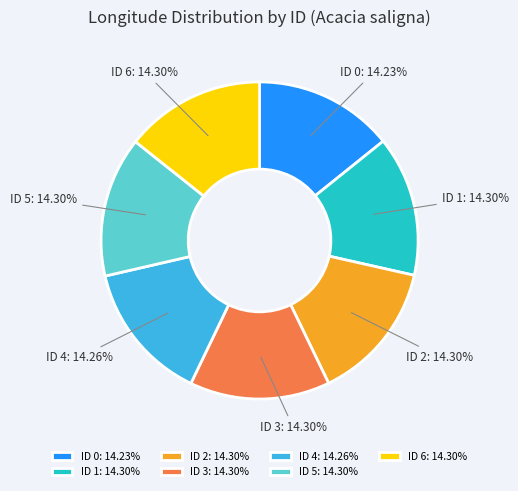

Is there any slice that represents more than half of the pie?

No